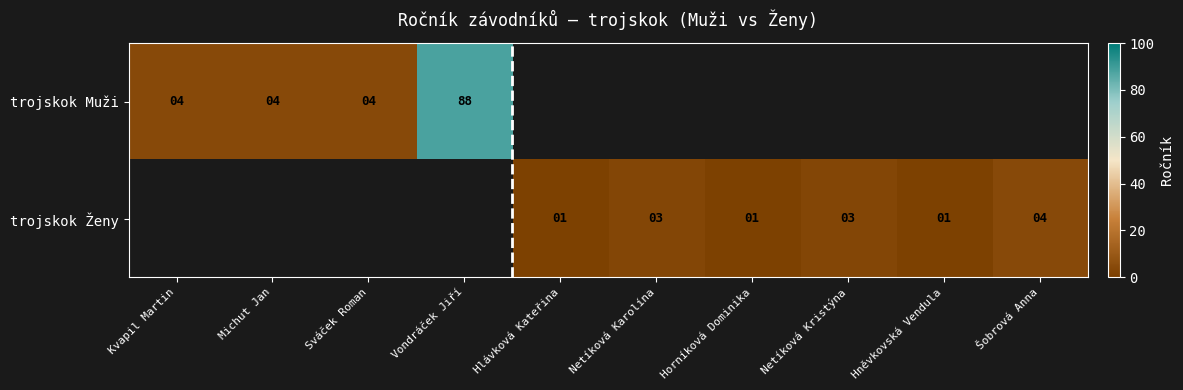

The value of trojskok Muži at Michut Jan is 4. True or false?

True